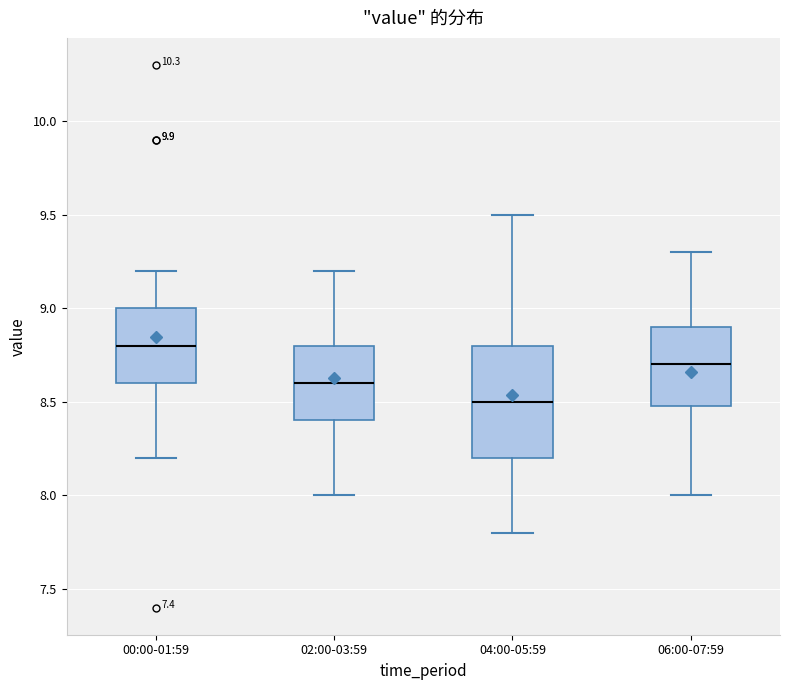

Where is the upper edge of the box for 02:00-03:59 on the y-axis? The values are not printed on the chart, so give them approximately, as read against the axis.

8.8